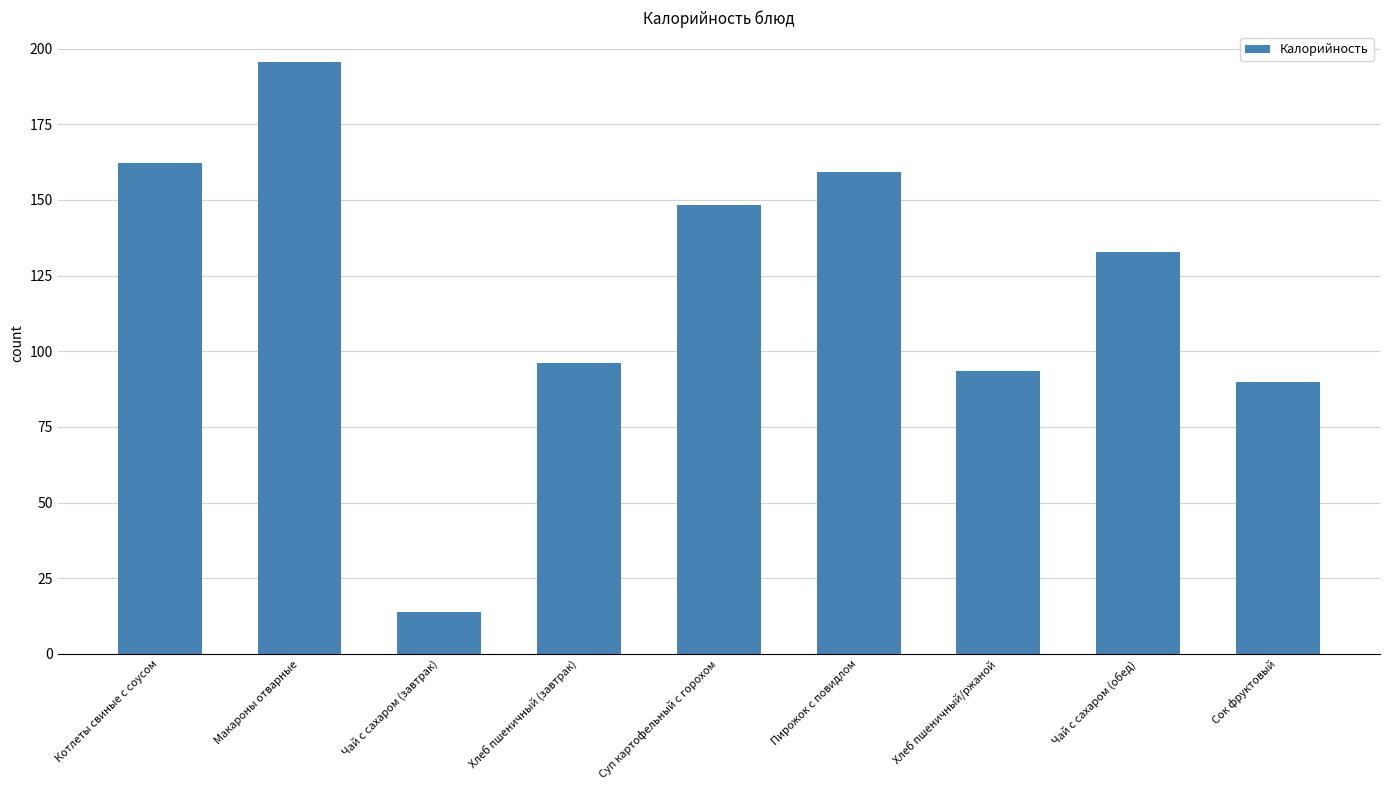

Rank the categories by value from highest to lowest.

Макароны отварные, Котлеты свиные с соусом, Пирожок с повидлом, Суп картофельный с горохом, Чай с сахаром (обед), Хлеб пшеничный (завтрак), Хлеб пшеничный/ржаной, Сок фруктовый, Чай с сахаром (завтрак)